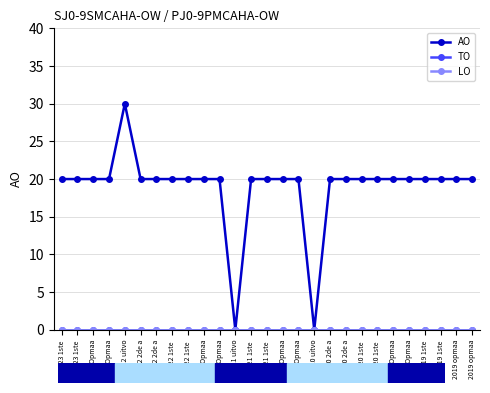

Does the chart have visible grid lines?

Yes